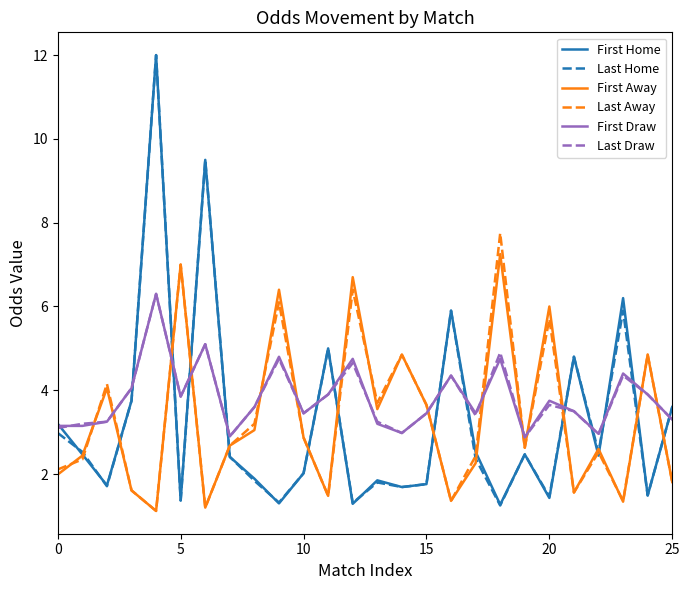

True or false: First Home and Last Away intersect in this chart.

True